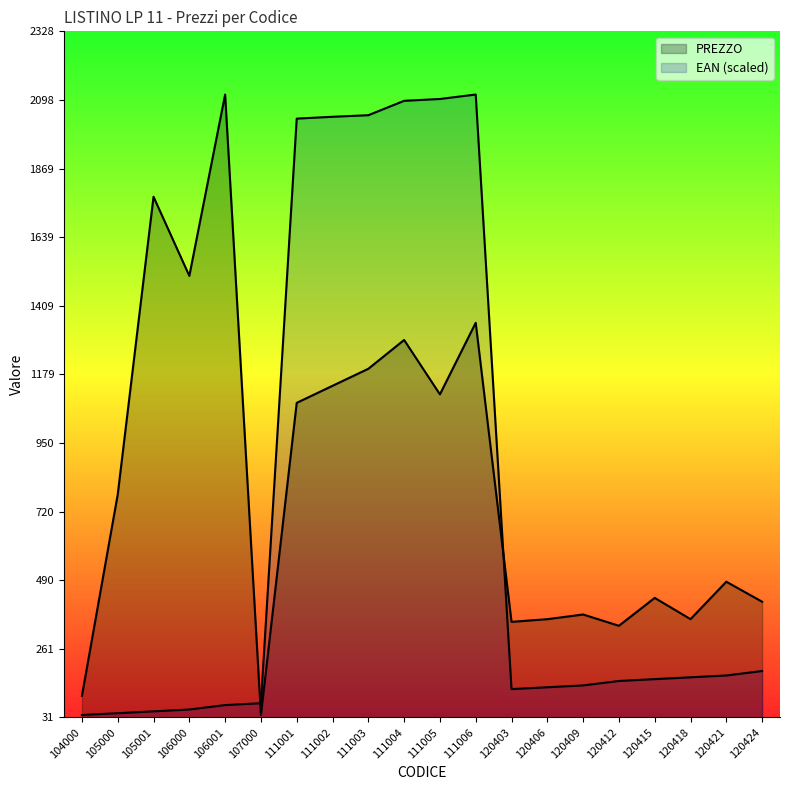

What is the spread (max minus min) of values at 111001?

951.8